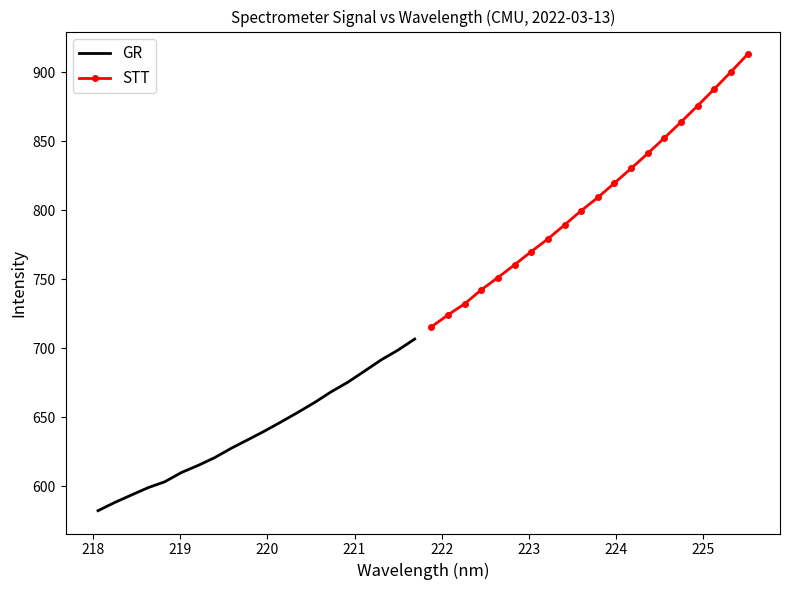

What is the maximum value for GR?

706.7